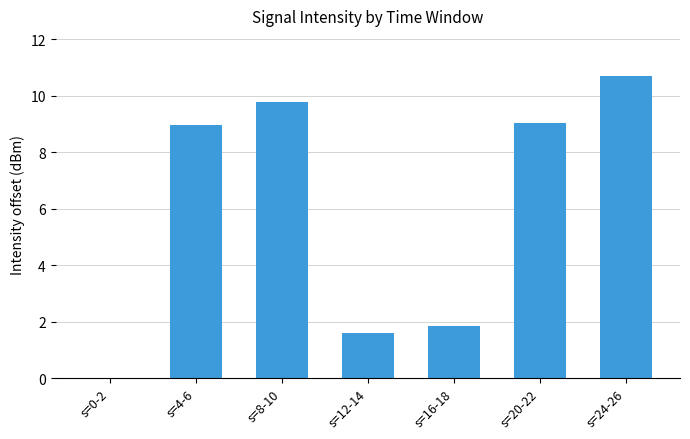

What is the sum of all values?

41.9